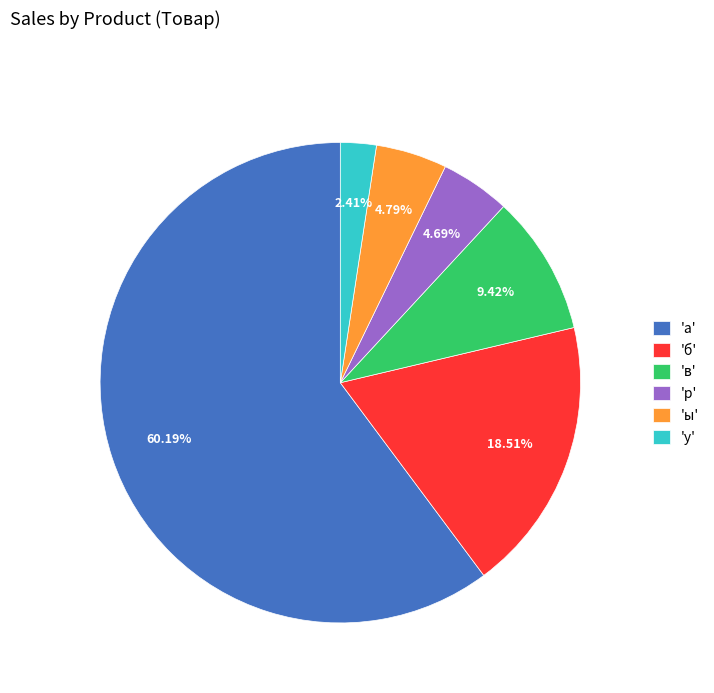

Combined, do 'а' and 'р' account for over 50%?

Yes